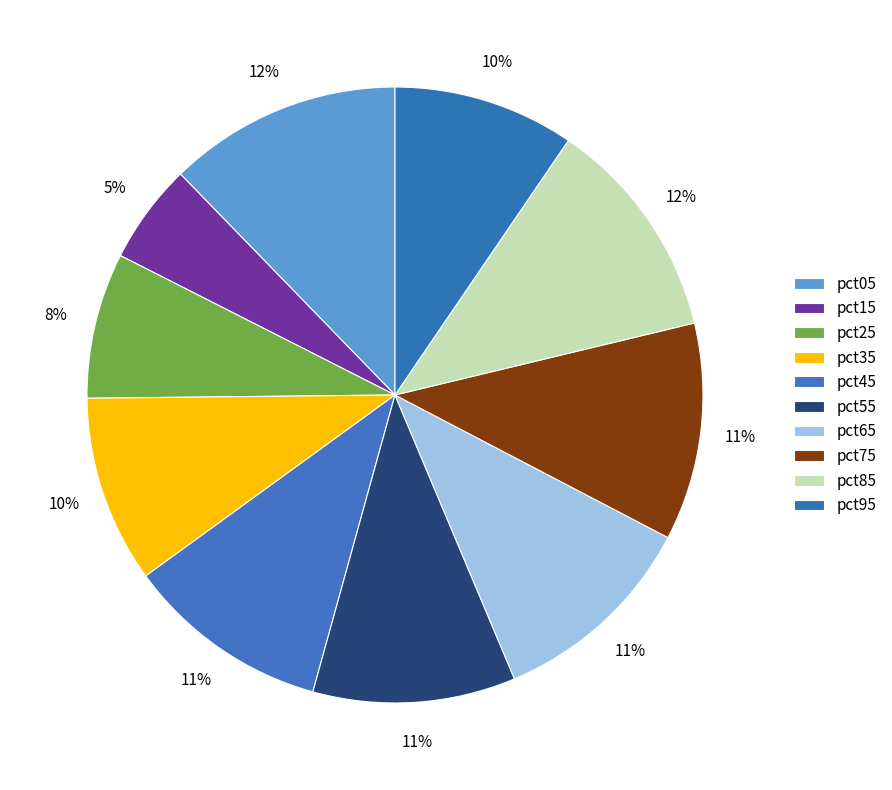

True or false: pct85 accounts for 4% of the total.

False